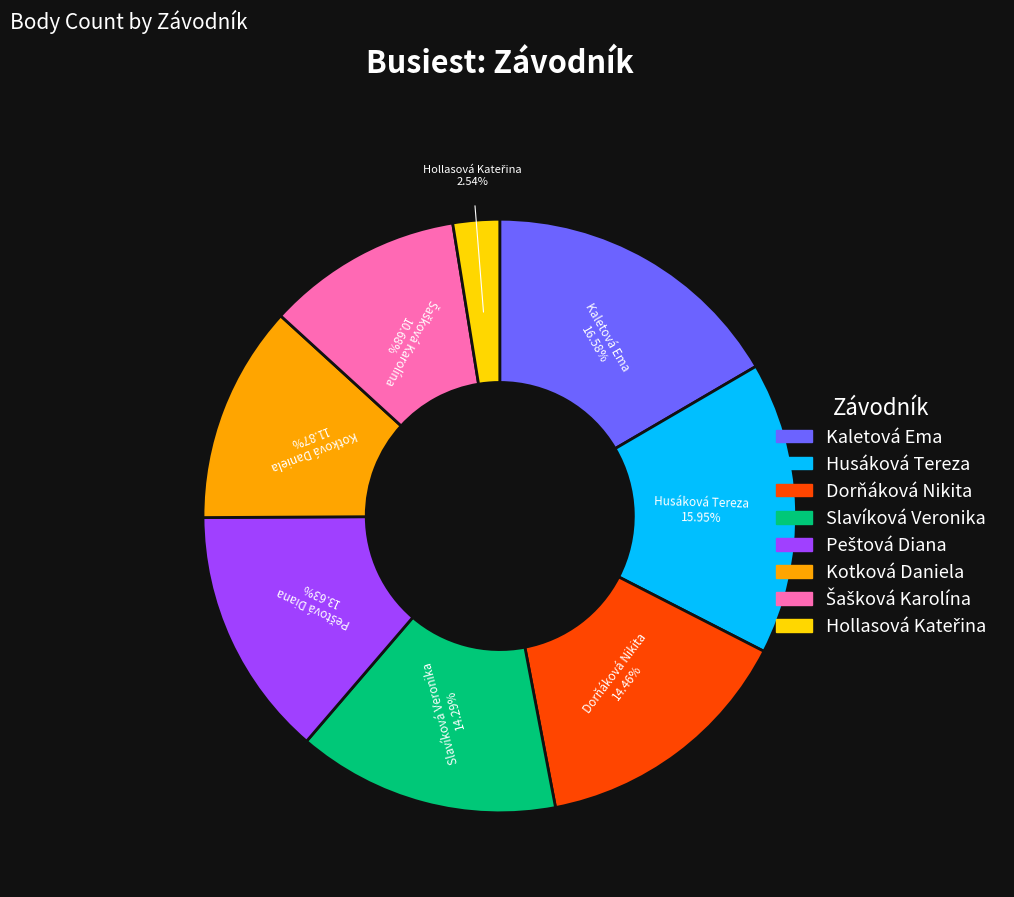

The Dorňáková Nikita slice represents 14% of the pie. True or false?

True